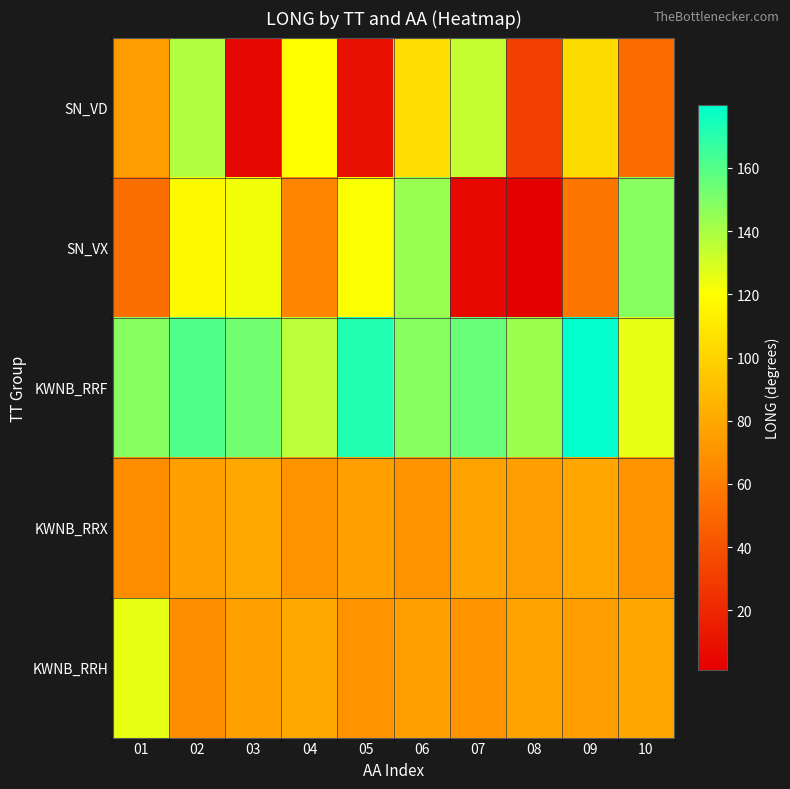

Reading left to right, extract all data points from this chart.

SN_VD: 01=75.0	02=138.4	03=4.0	04=120.4	05=9.1	06=104.8	07=133.8	08=31.8	09=104.3	10=51.8
SN_VX: 01=53.1	02=118.2	03=122.7	04=62.6	05=120.9	06=144.1	07=5.7	08=1.2	09=56.7	10=148.0
KWNB_RRF: 01=148.0	02=160.8	03=152.6	04=136.1	05=172.1	06=148.0	07=155.0	08=142.9	09=179.8	10=125.8
KWNB_RRX: 01=67.3	02=76.4	03=80.2	04=70.7	05=76.3	06=70.2	07=77.8	08=75.5	09=79.1	10=70.1
KWNB_RRH: 01=125.8	02=67.3	03=76.4	04=80.2	05=70.7	06=76.3	07=70.2	08=77.8	09=75.5	10=79.1